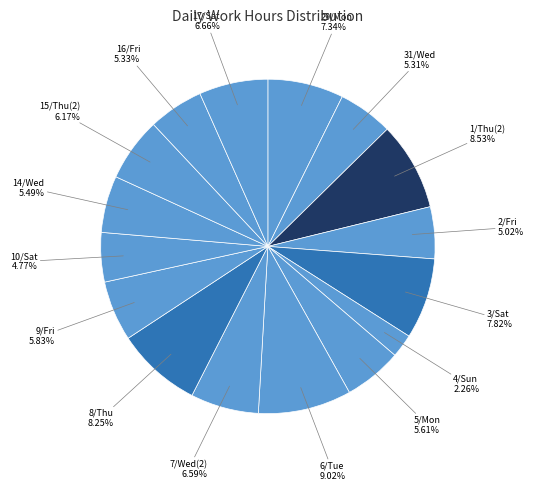

To the nearest percent, what is the average slice percentage?

6%